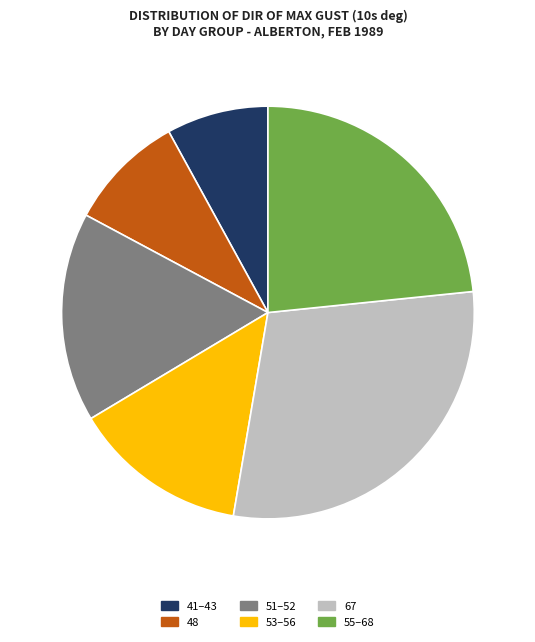

Which has a higher value, 41–43 or 48?

48